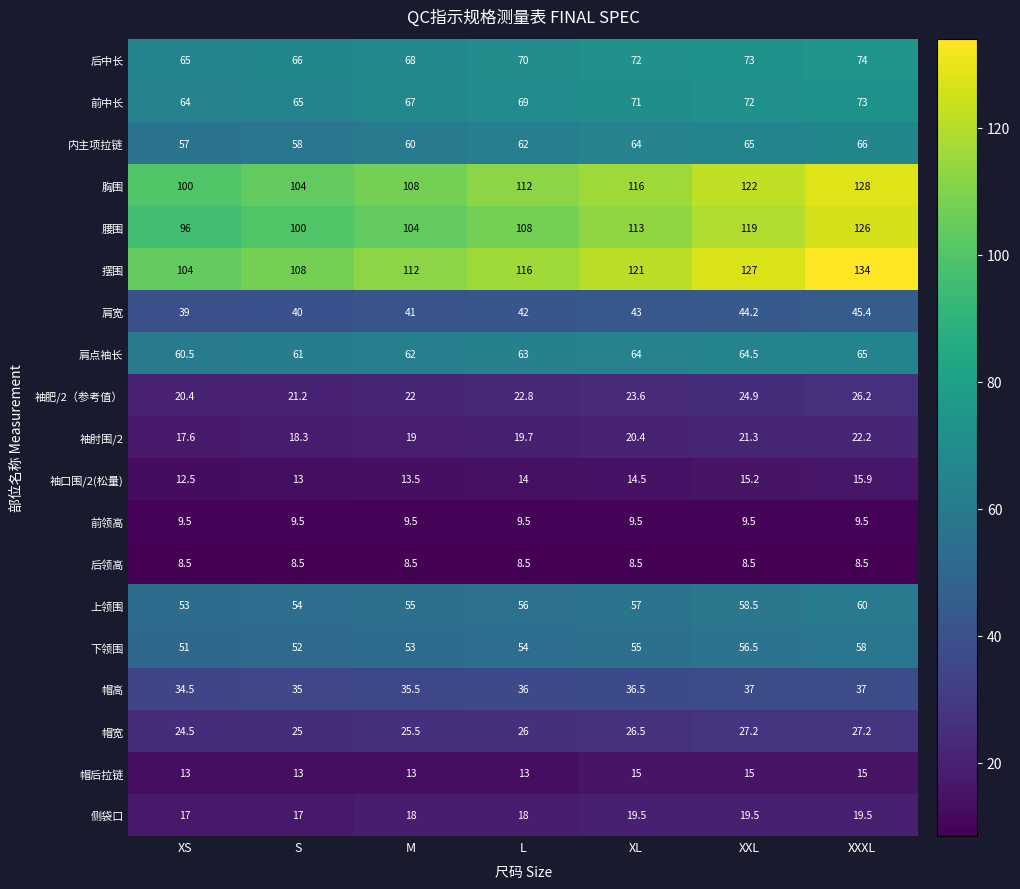

What is the difference between the maximum and second lowest values in the 袖口围/2(松量) series?

2.9